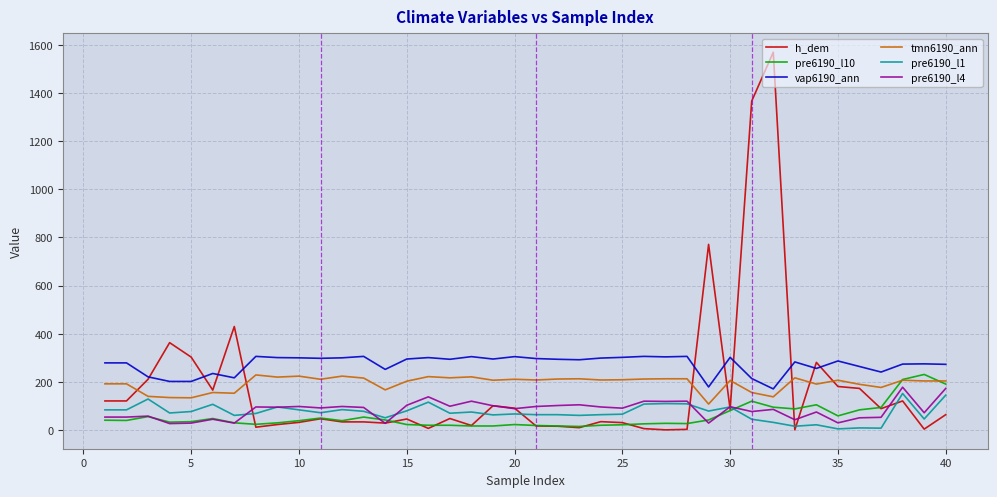

True or false: vap6190_ann and pre6190_l10 cross at least once.

False